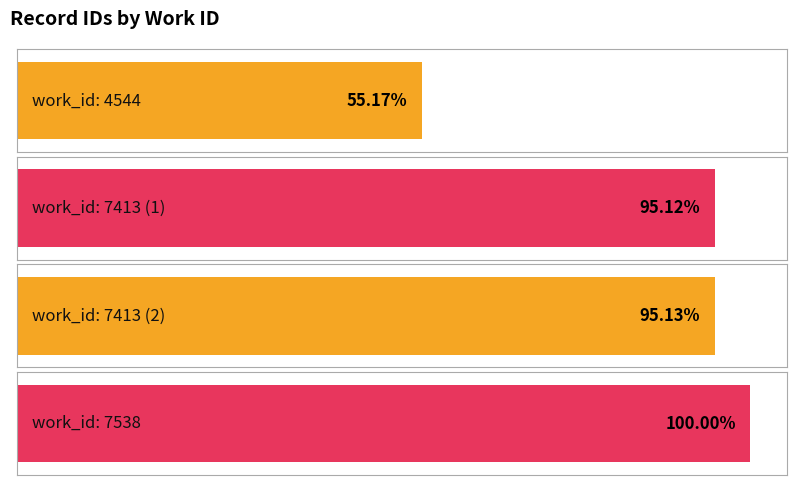

At which category does the chart reach its minimum across all series?

4544